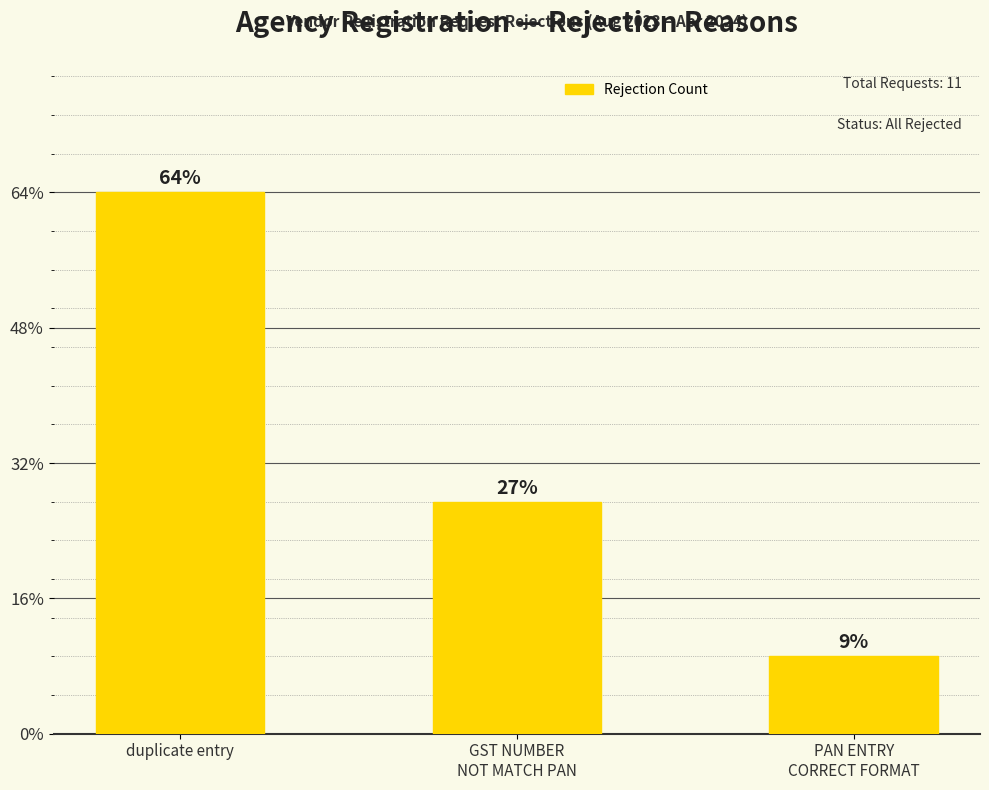

List the labels in order of value, smallest first.

PAN ENTRY
CORRECT FORMAT, GST NUMBER
NOT MATCH PAN, duplicate entry